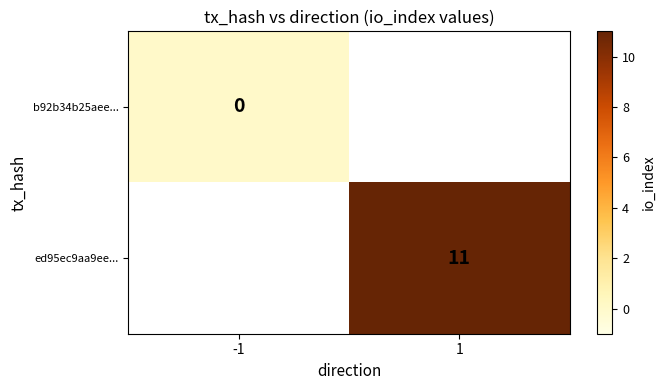

Count the number of categories in the chart.

2